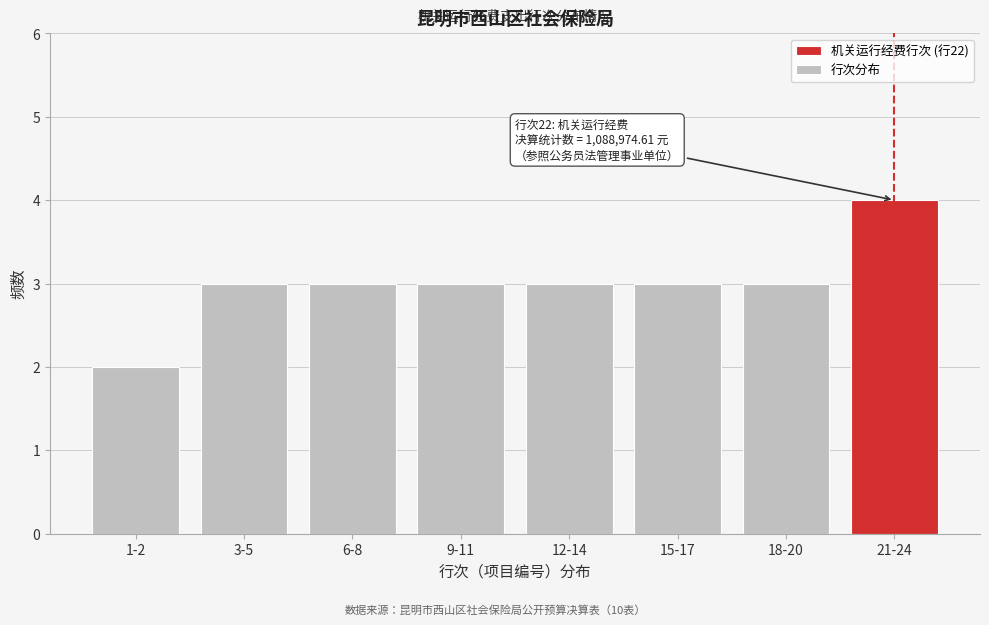

Reading left to right, what are all the values shown in this chart?

2	3	3	3	3	3	3	4